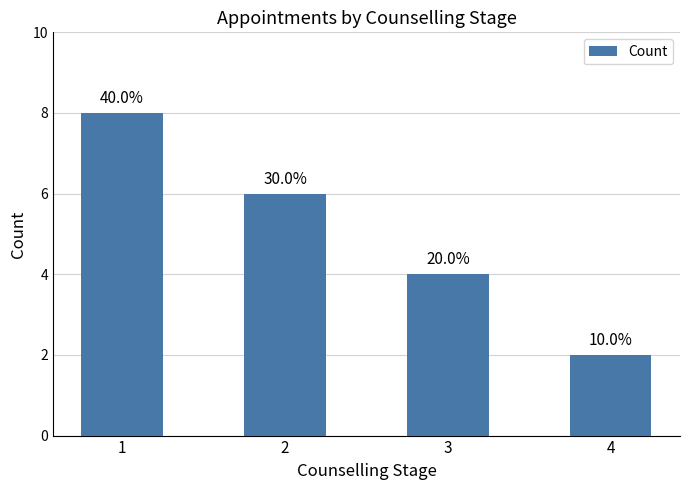

Are the bars horizontal?

No